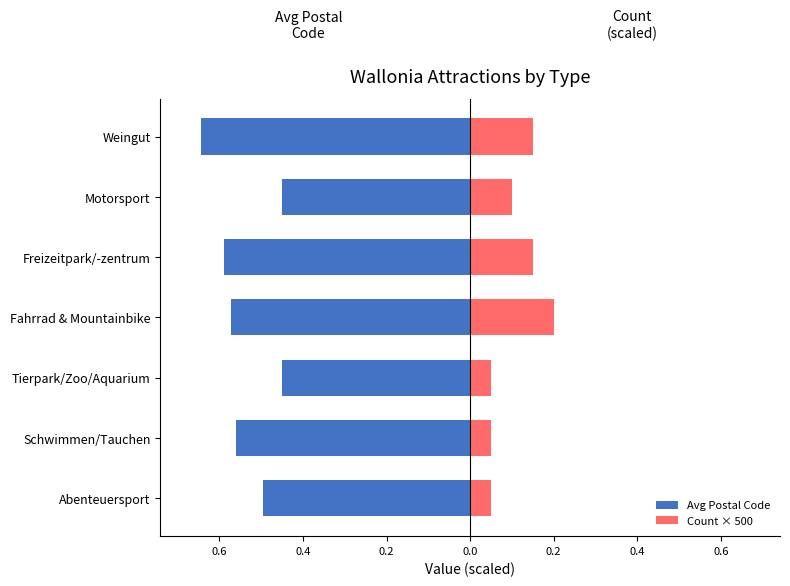

What is the greatest value displayed?

0.2